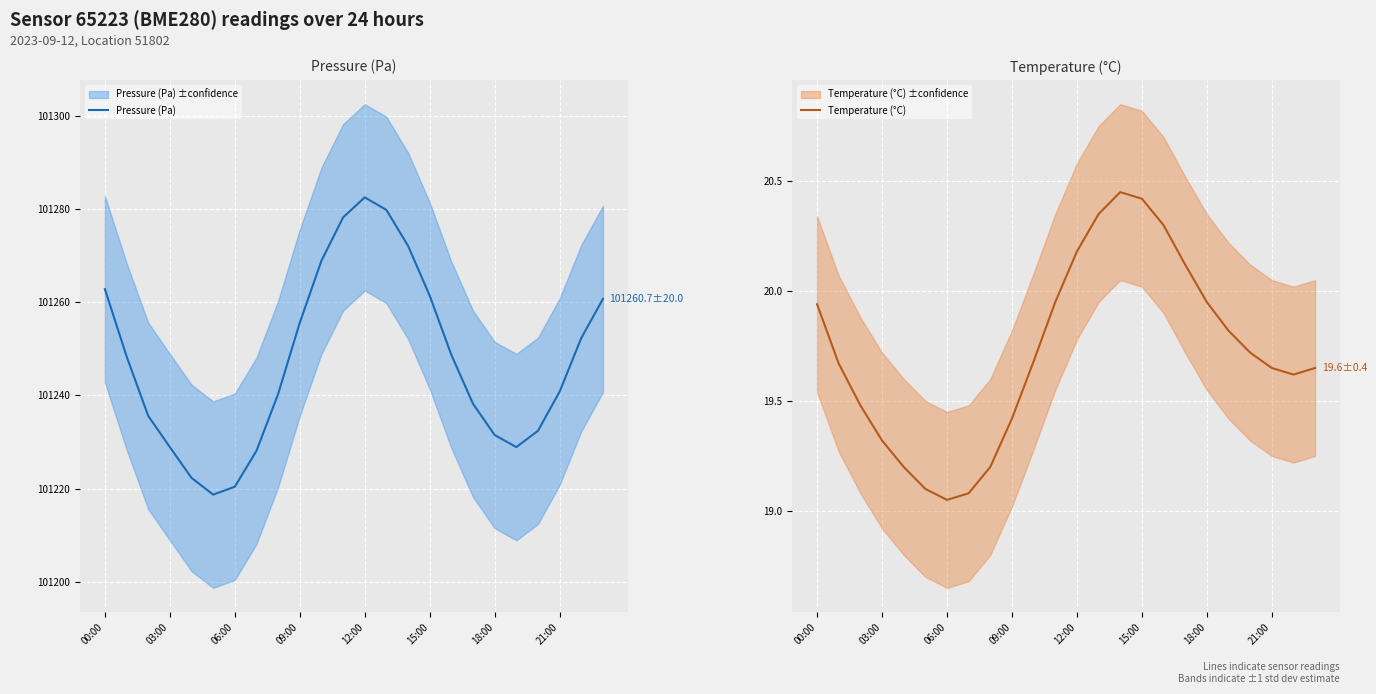

Is this an area chart (filled region under the line)?

No